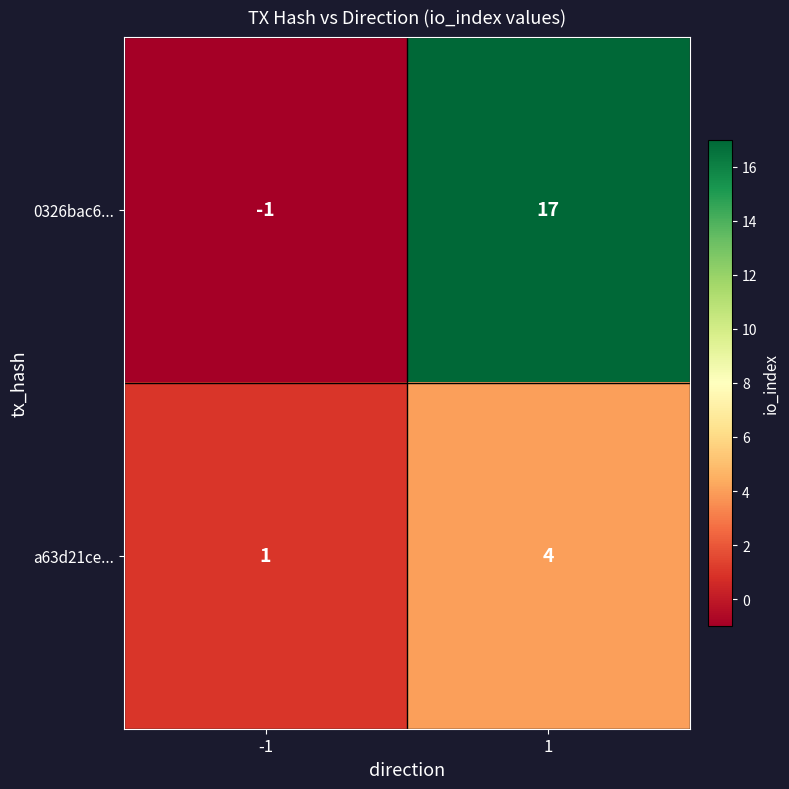

Reading left to right, extract all data points from this chart.

0326bac6...: -1	17
a63d21ce...: 1	4